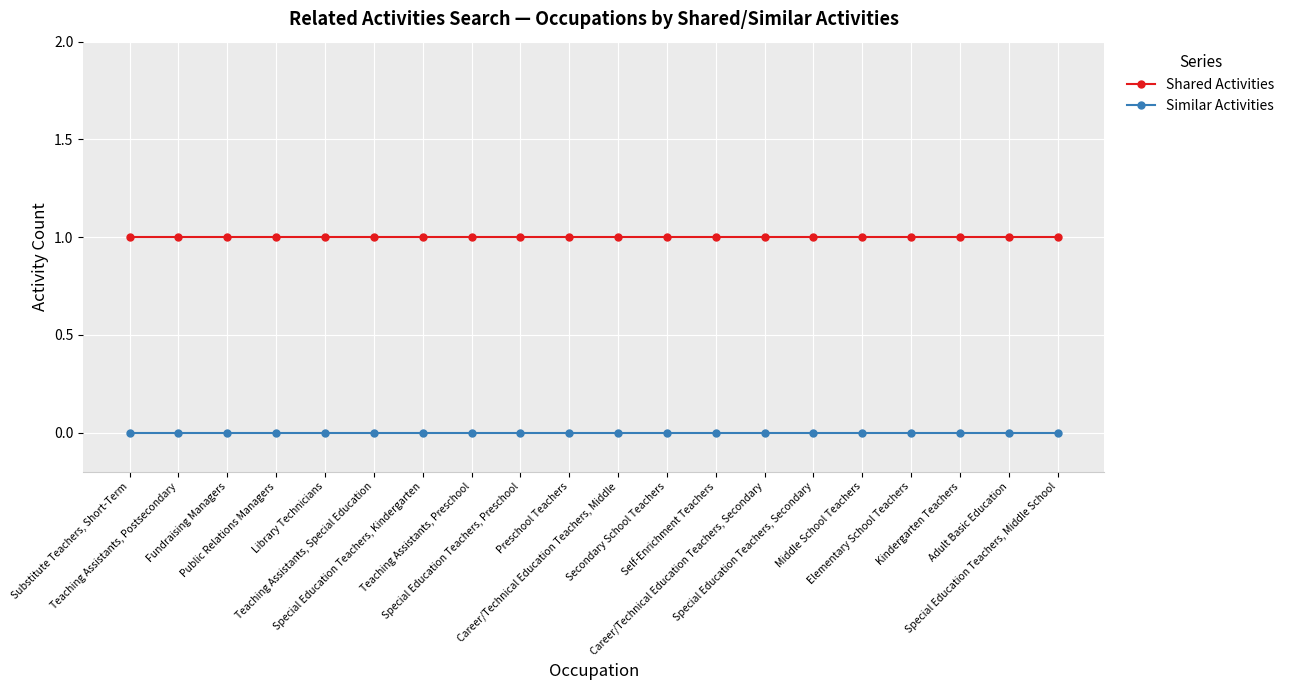

Is the value of Shared Activities at Secondary School Teachers greater than the value of Similar Activities at Teaching Assistants, Preschool?

Yes